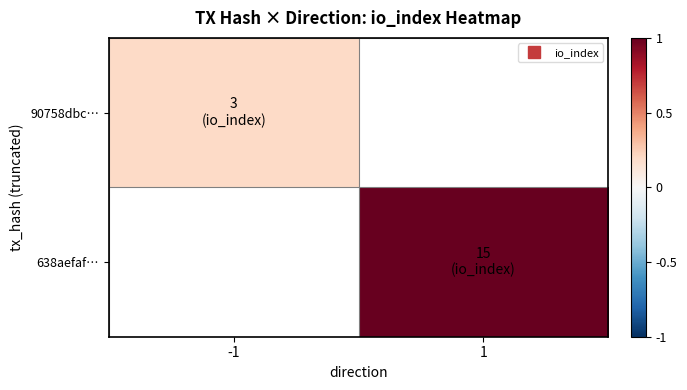

What value does the 638aefaf… series have at 1?

15.0